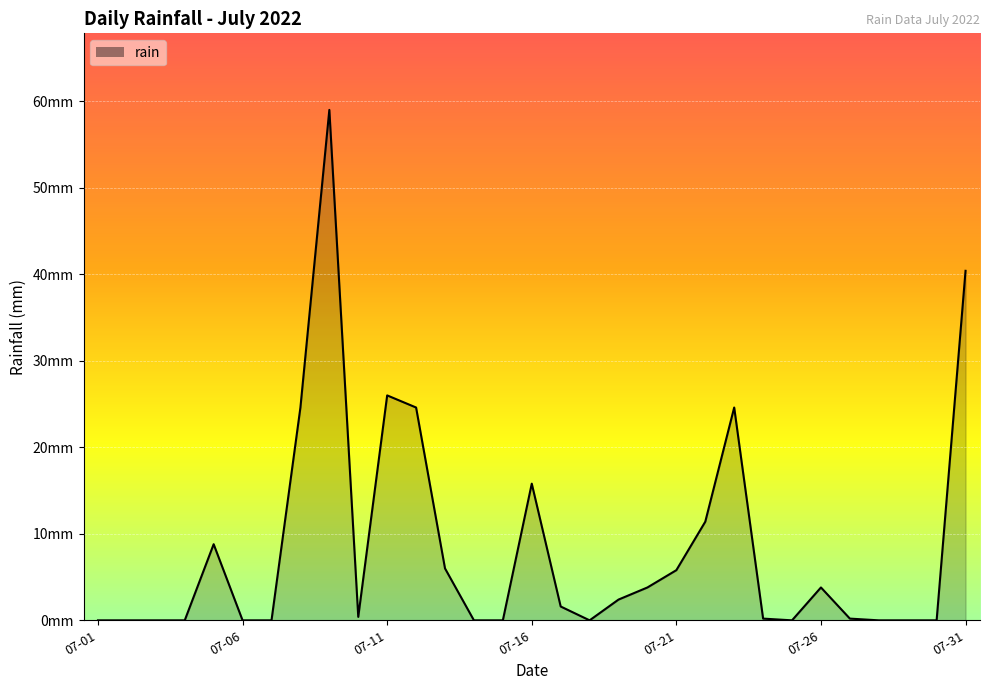

Is this an area chart (filled region under the line)?

Yes